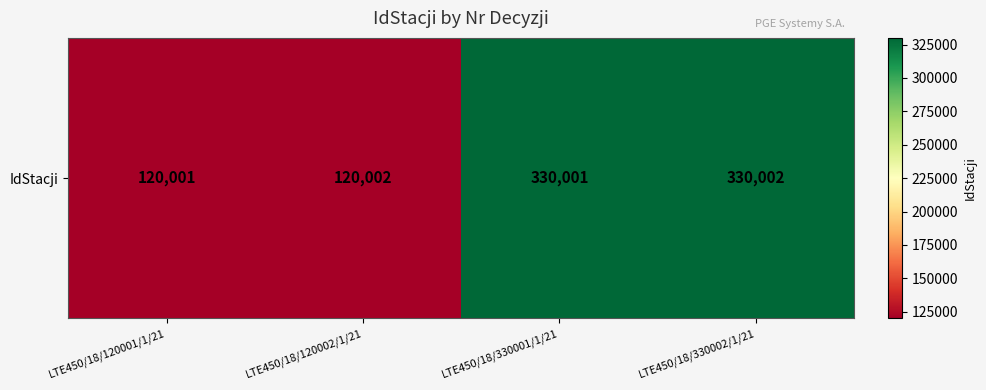

What is the greatest value displayed?

330002